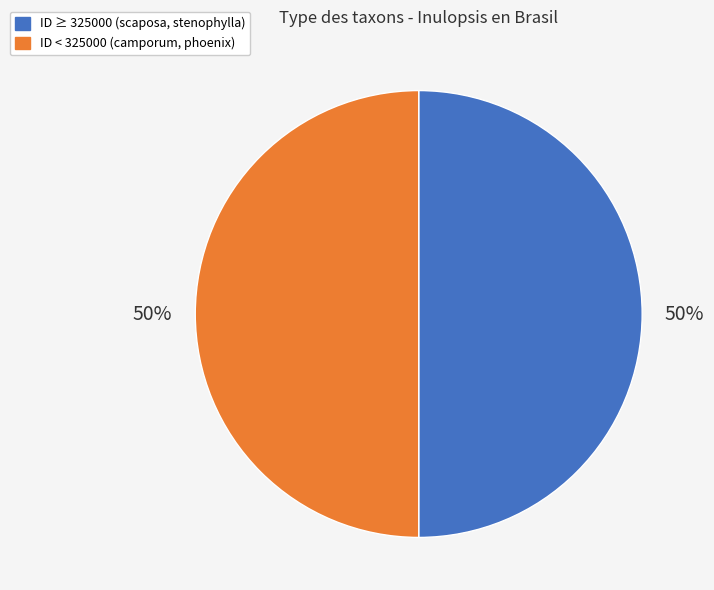

To the nearest percent, what is the average slice percentage?

50%